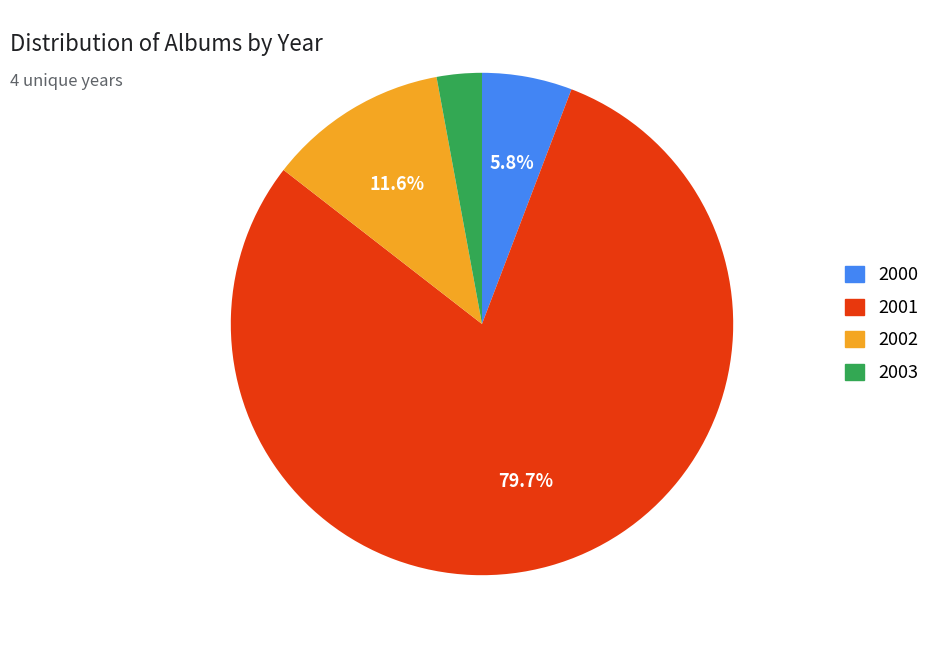

Which slice is the smallest?

2003